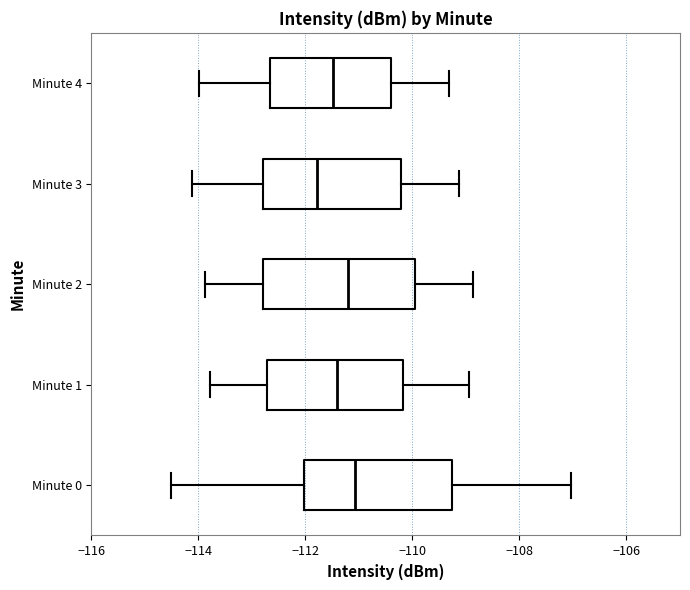

Where does the median line of the box for Minute 1 sit on the x-axis? The values are not printed on the chart, so give them approximately, as read against the axis.

-111.4